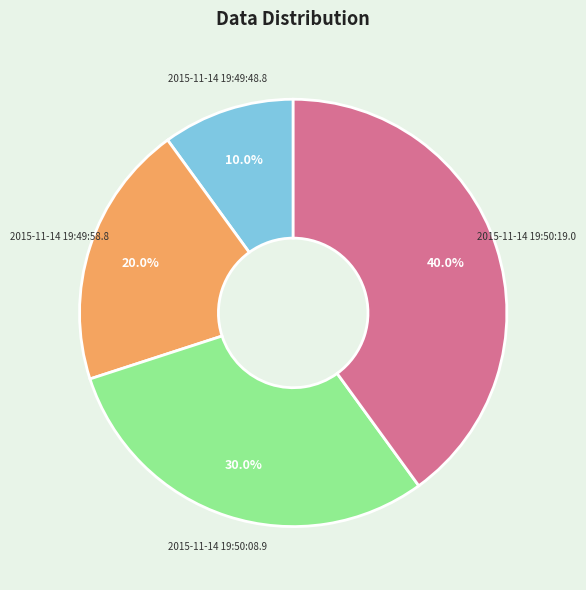

To the nearest percent, what is the combined percentage of 2015-11-14 19:49:58.8 and 2015-11-14 19:50:19.0?

60%